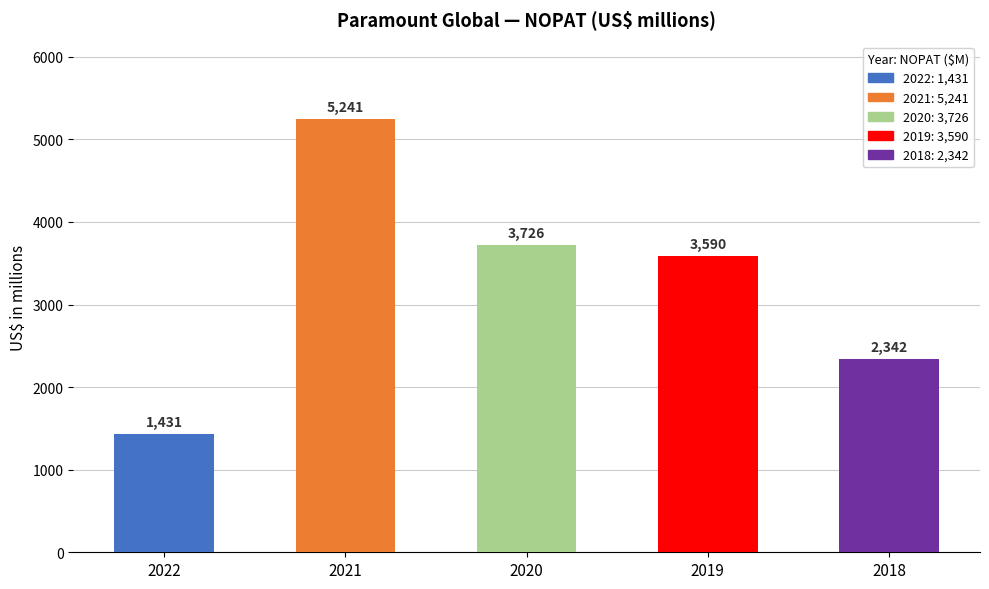

Reading left to right, what are all the values shown in this chart?

1431	5241	3726	3590	2342